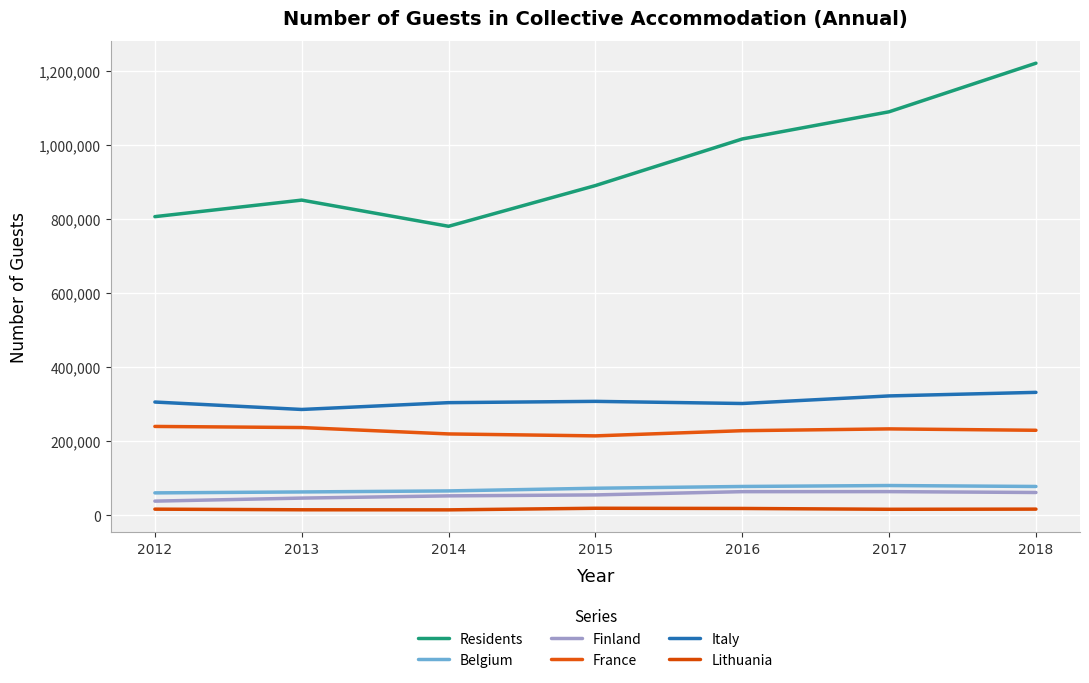

What is the sum of the Lithuania values at 2017 and 2014?

31567